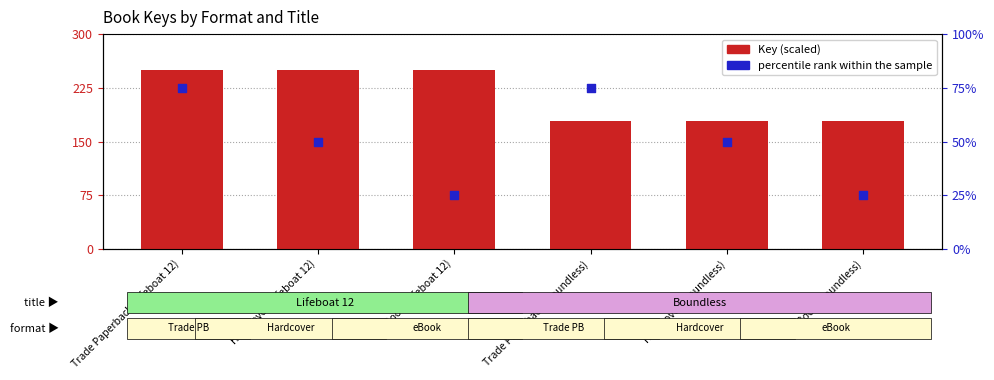

Which series contains the lowest Y value?

percentile rank within the sample